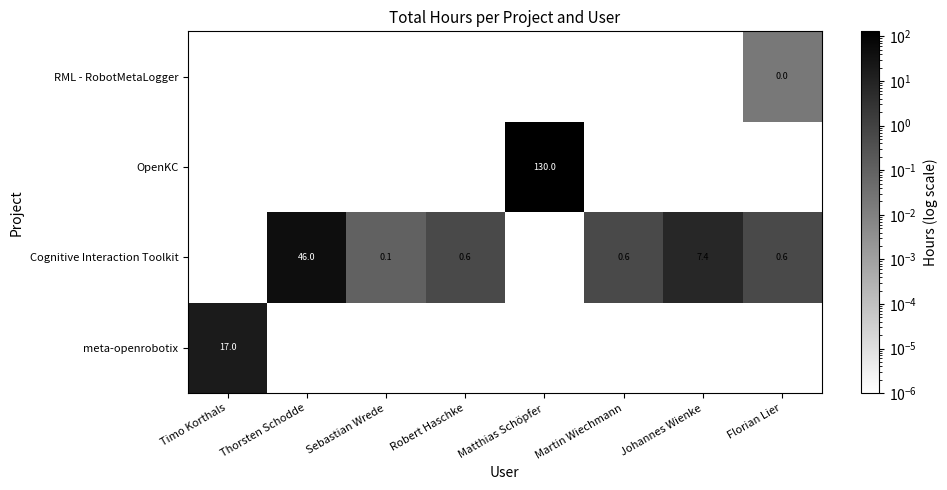

The value of Cognitive Interaction Toolkit at Matthias Schöpfer is 0.0. True or false?

True